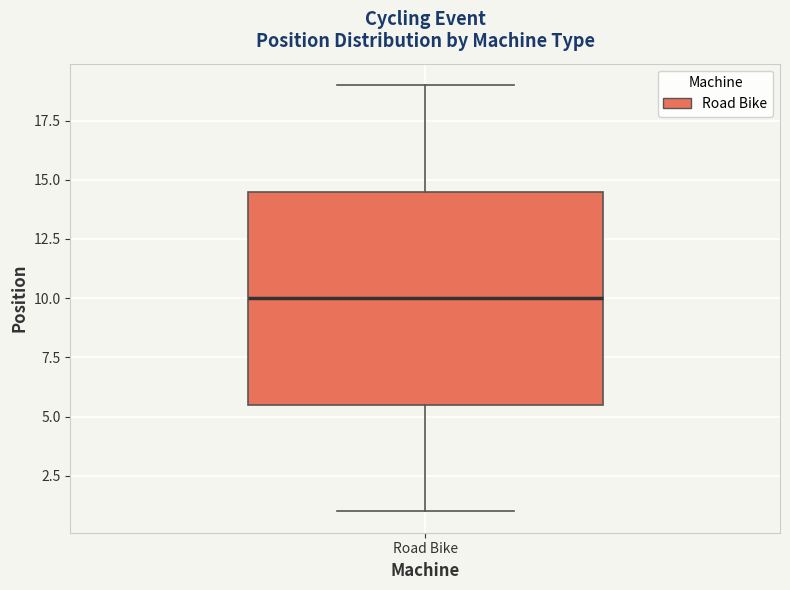

Transcribe this box plot: give where the median line is, the range the box spans, and where the two whiskers end, as read against the y-axis. The values are not printed on the chart, so give them approximately, as read against the axis.

median 10.0, box 5.5 to 14.5, whiskers 1.0 to 19.0